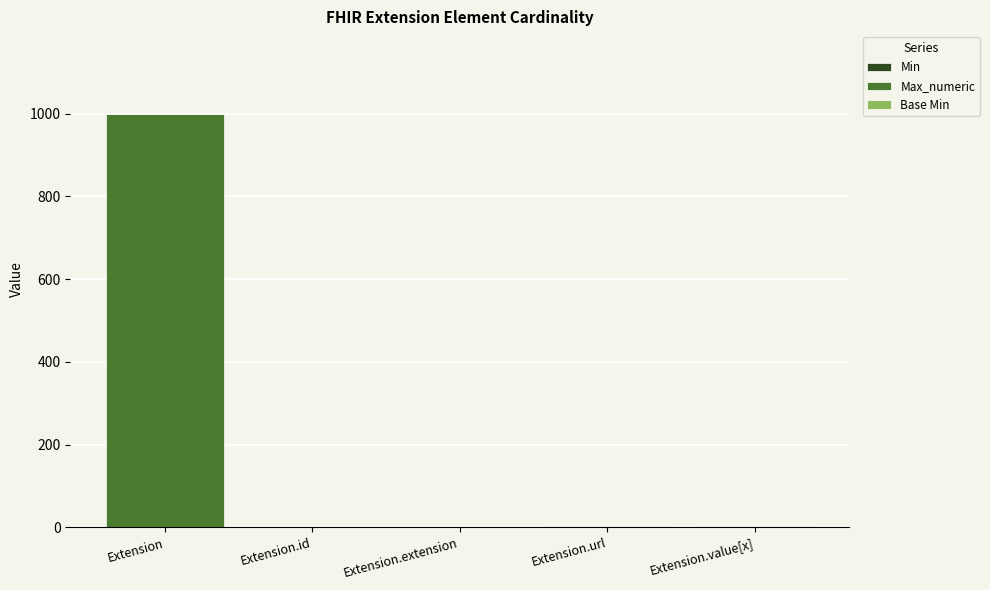

What is the total value across all series at Extension?

999